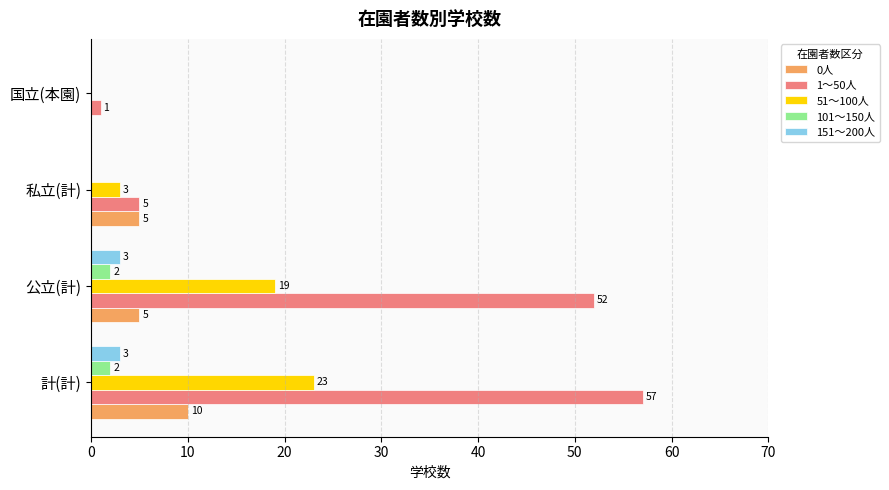

Where is 1～50人 nearest to the value 29?

公立(計)